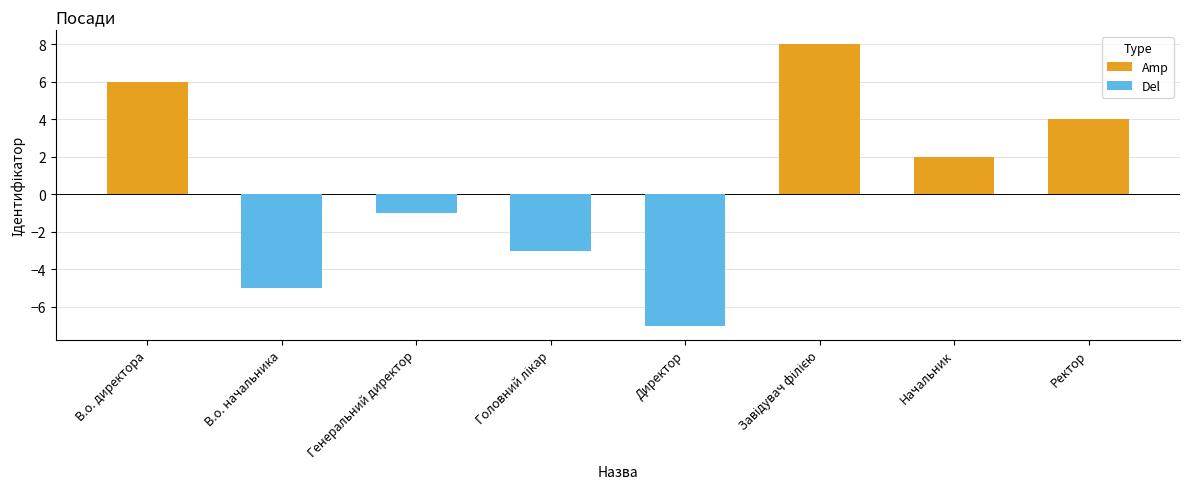

What are all the series names shown in the legend?

Amp, Del